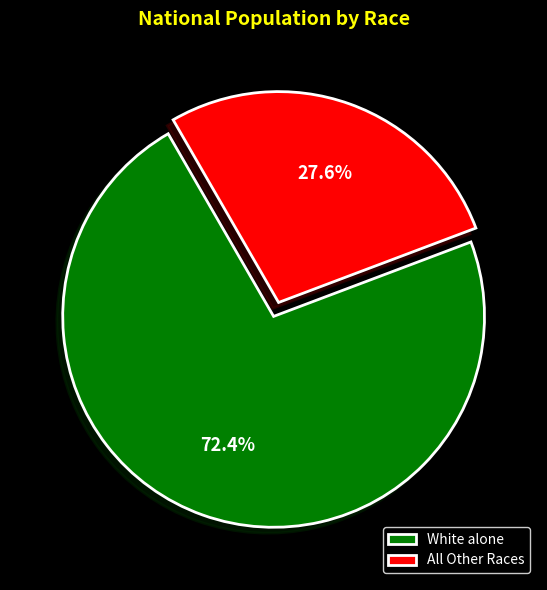

Which has a higher value, All Other Races or White alone?

White alone